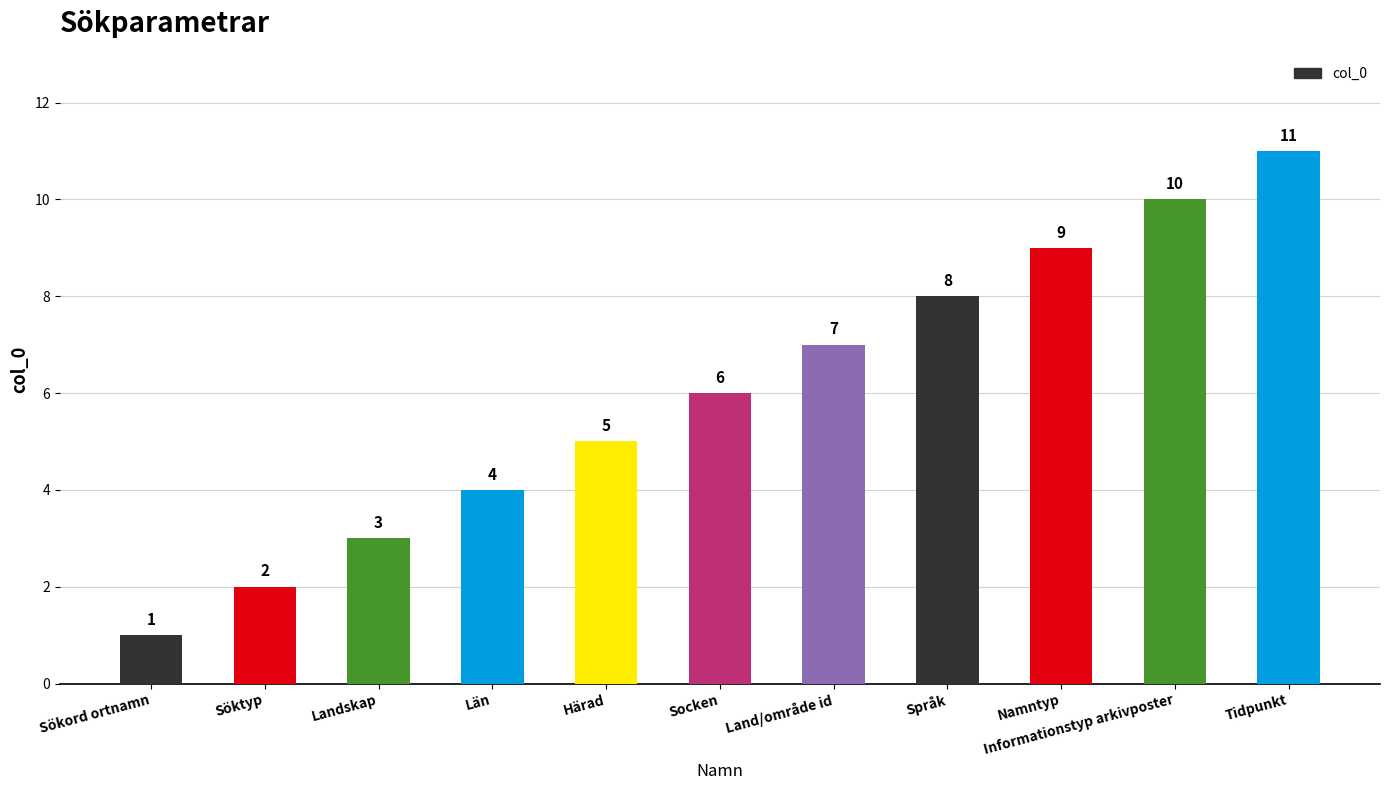

Is it true that the value at Namntyp is 12?

False